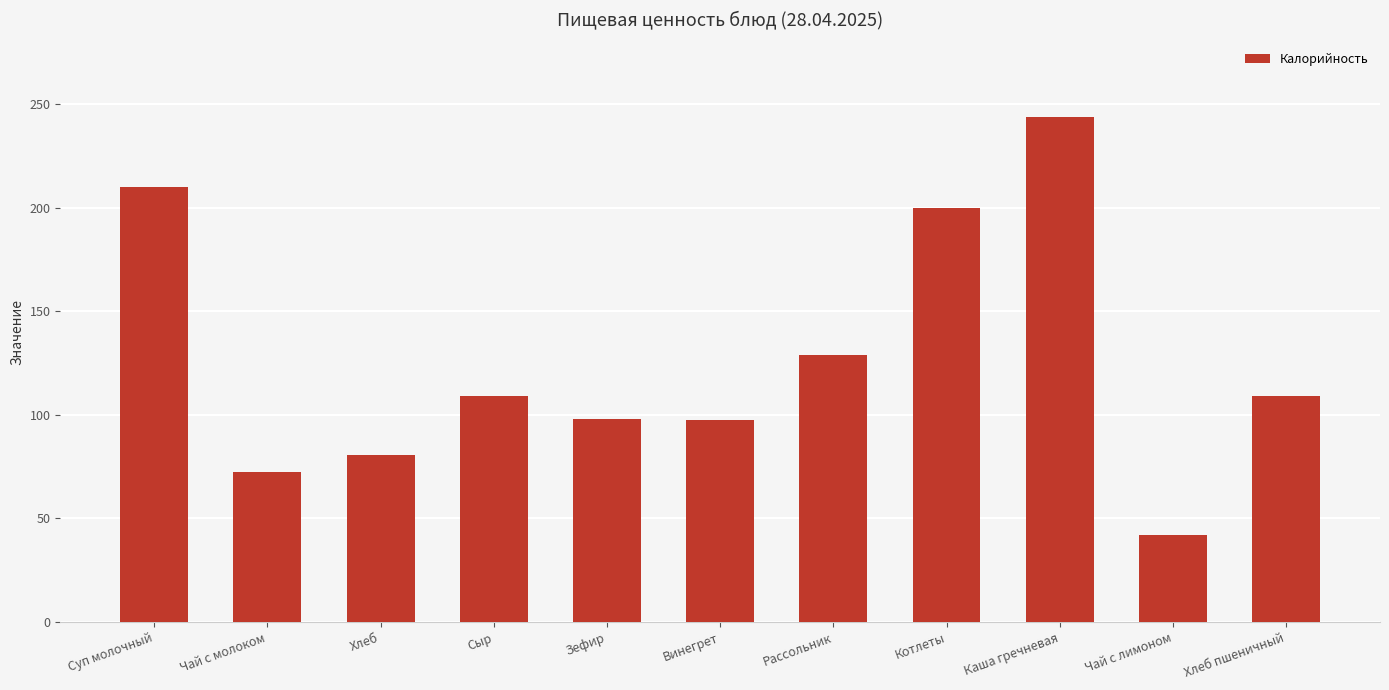

The chart shows a value of 303.4 at Котлеты. True or false?

False